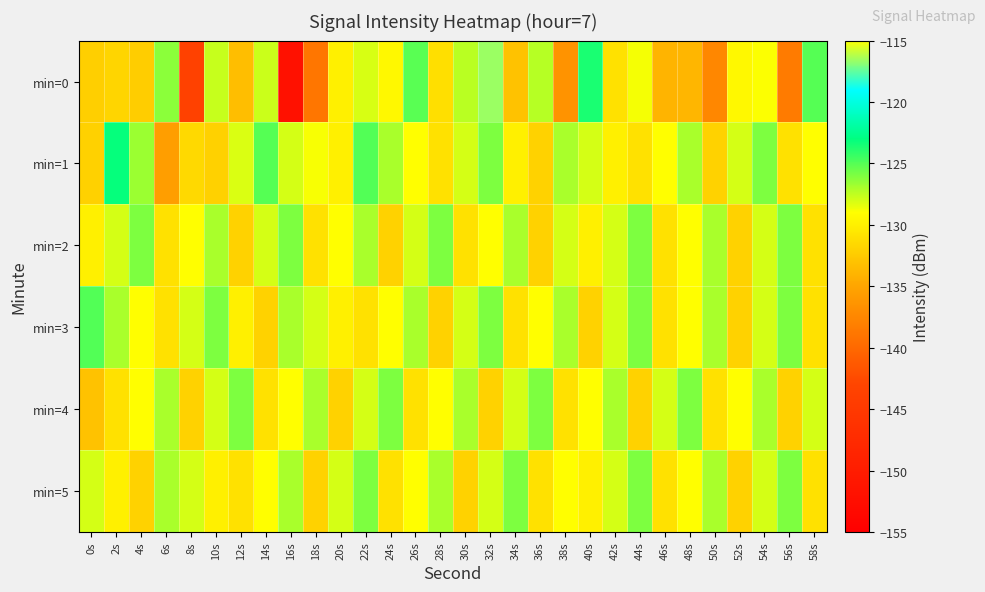

At how many categories does at least one series exceed -136?

30